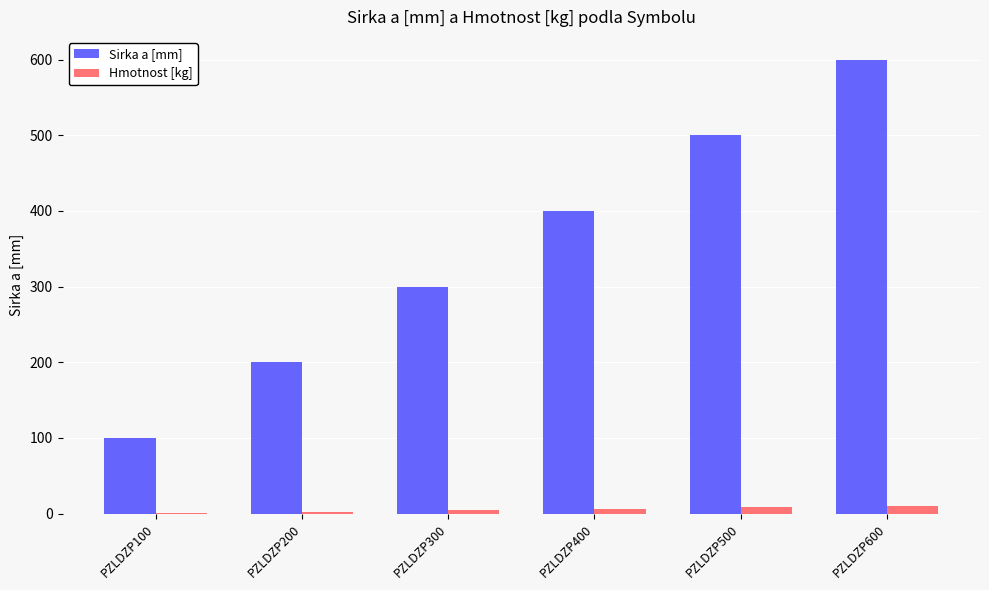

How many groups of bars are there?

6